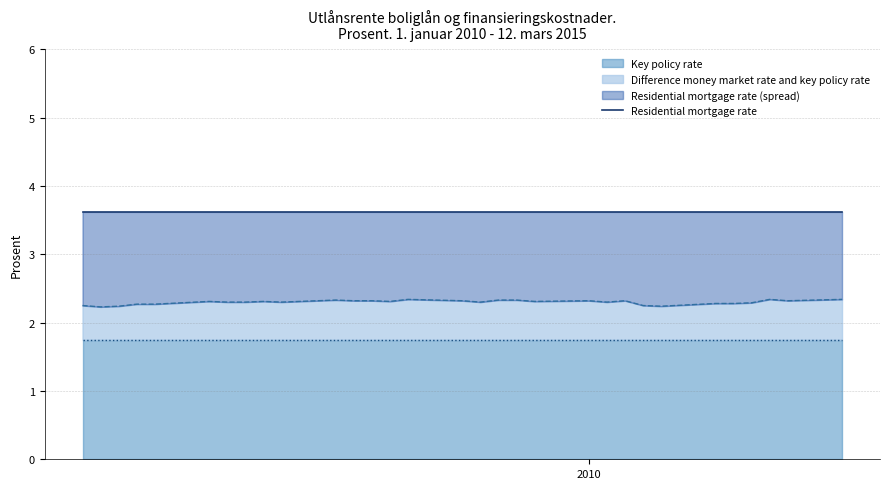

Which label corresponds to the largest value in the chart?

2010-01-04